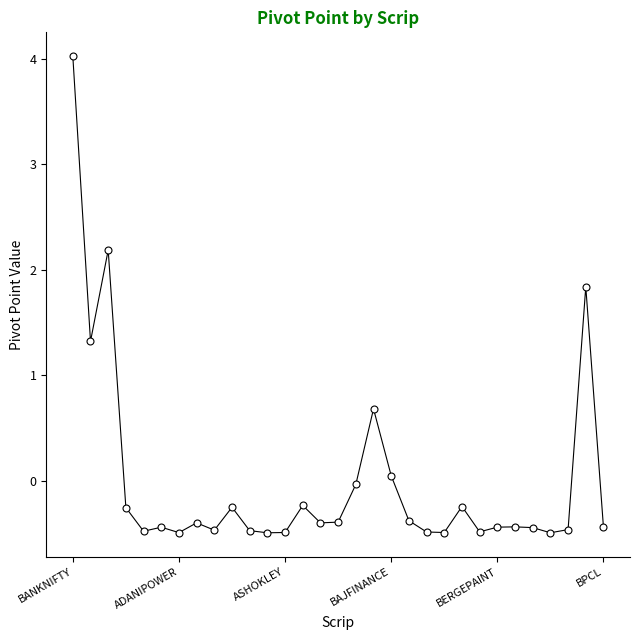

What is the difference between the maximum and second lowest values?

4.5